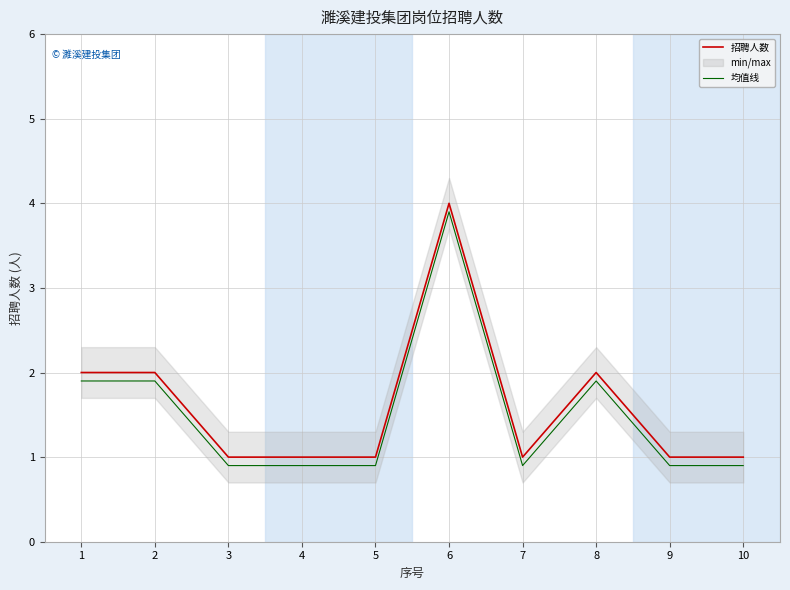

At how many categories does at least one series exceed 3?

1